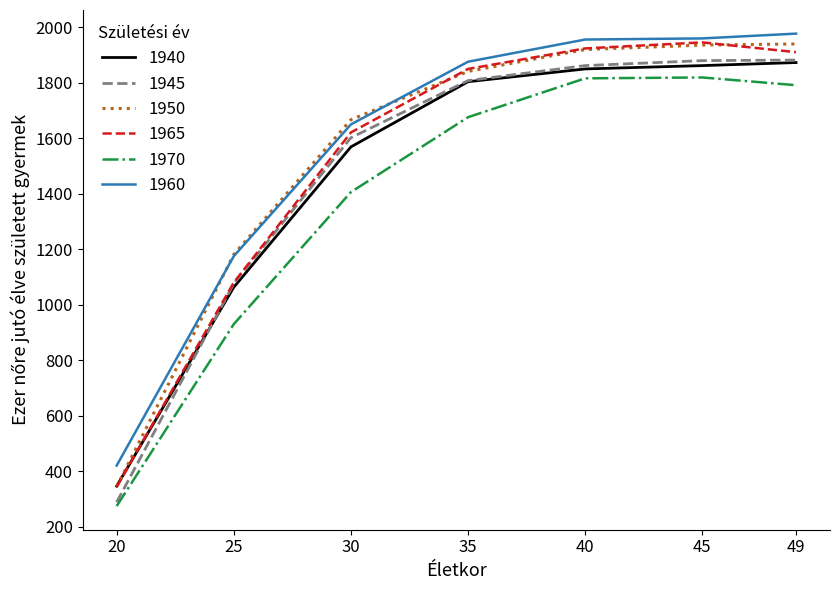

Between which two adjacent categories do 1965 and 1940 first intersect?

20 and 25